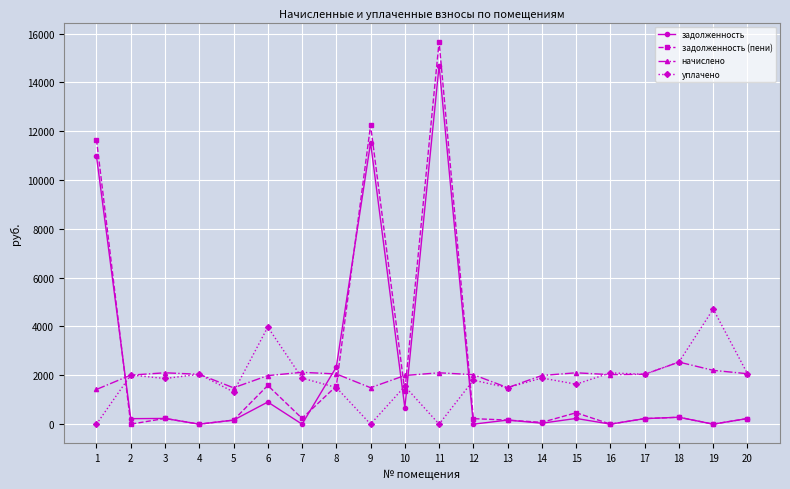

What is the difference between the highest and lowest values at 10?

1324.9